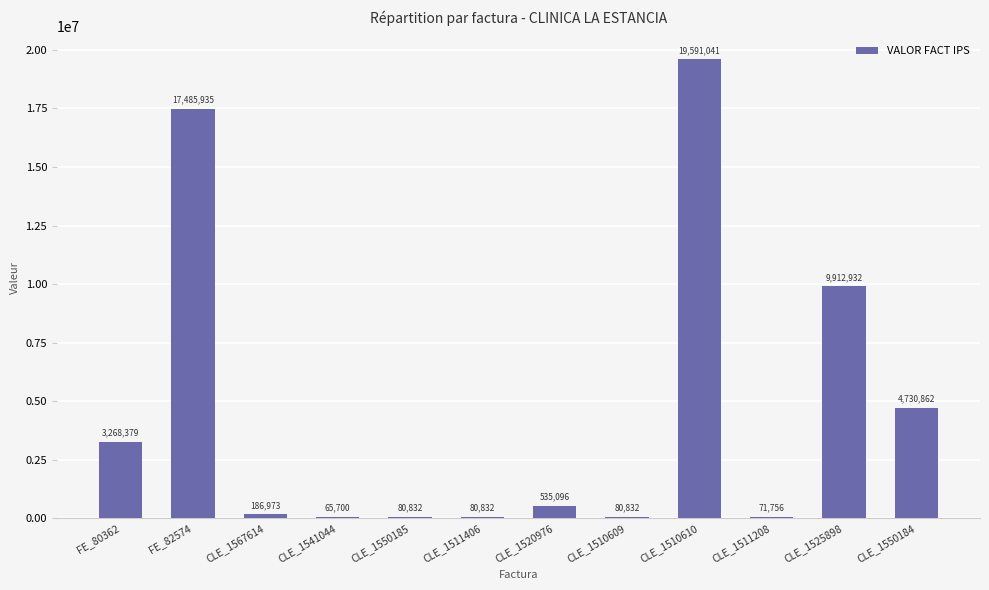

Is it true that the value at CLE_1525898 is 9912932?

True